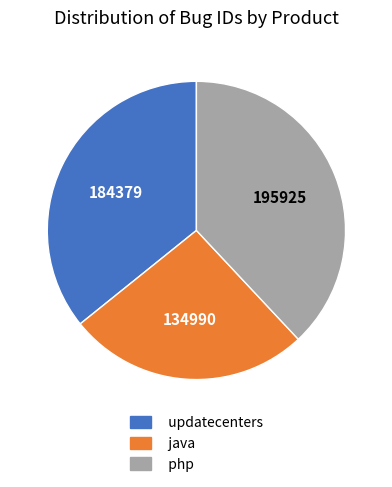

Is it true that php is 30% of the pie?

False